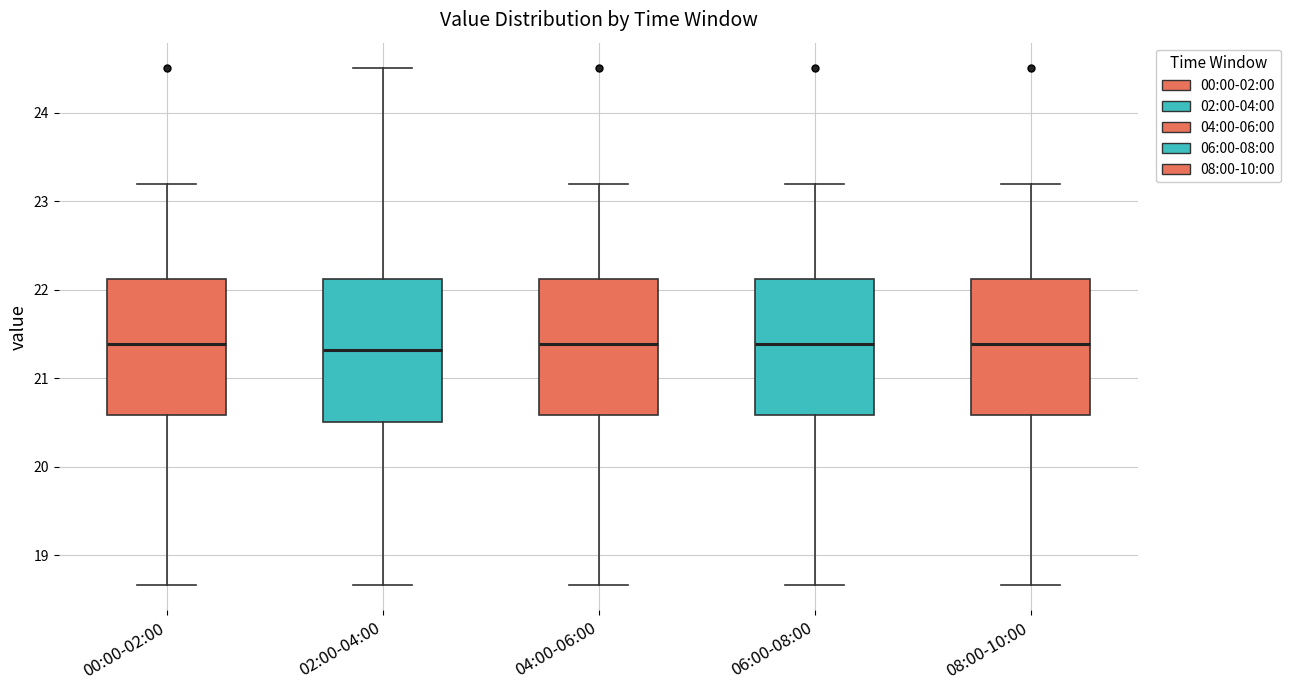

Where does the lower whisker of the box for 08:00-10:00 end on the y-axis? The values are not printed on the chart, so give them approximately, as read against the axis.

18.7